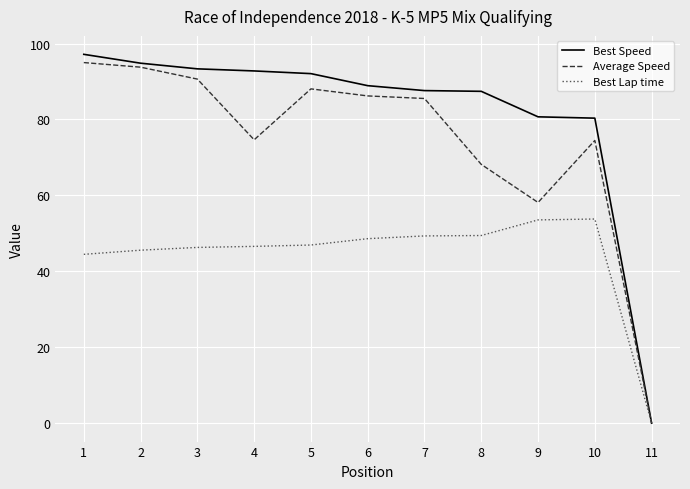

Rank the series by their maximum value, from highest to lowest.

Best Speed, Average Speed, Best Lap time